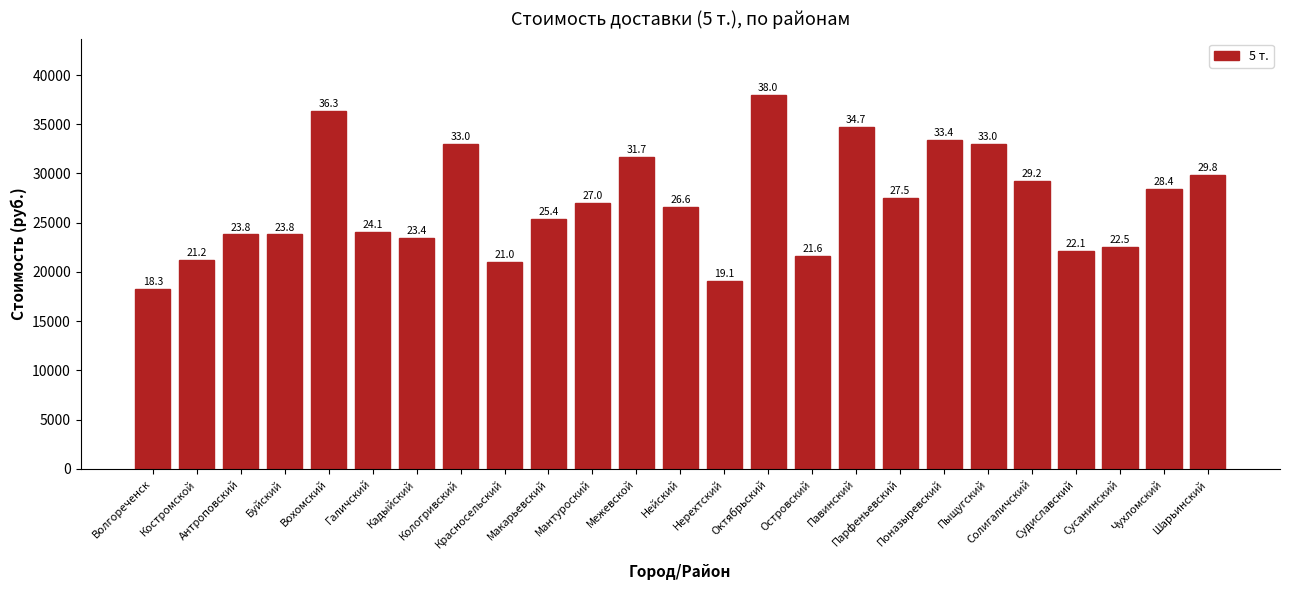

The chart shows a value of 36300 at Вохомский. True or false?

True